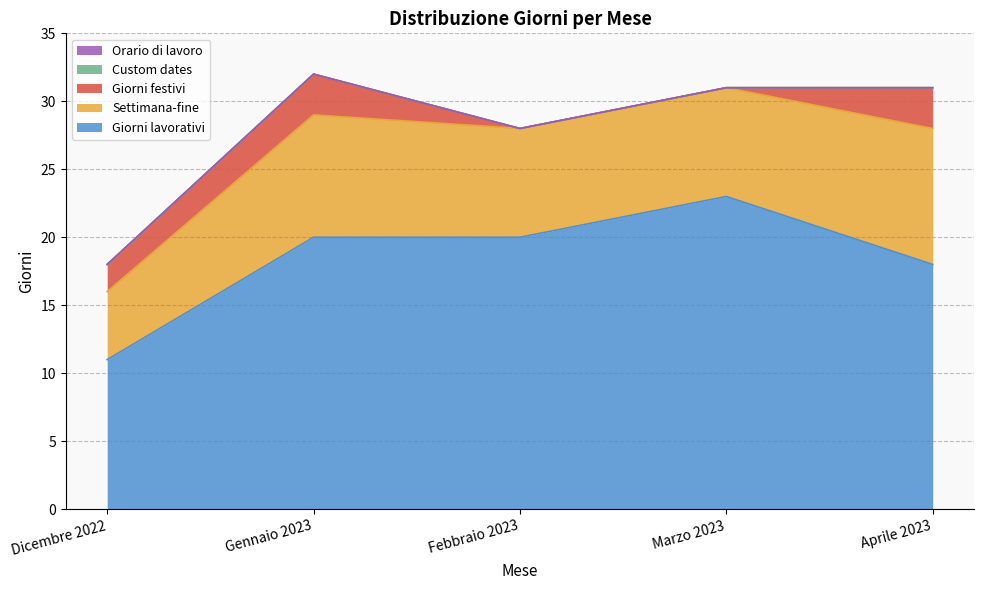

Count the Settimana-fine values in the range 8 to 9.

3